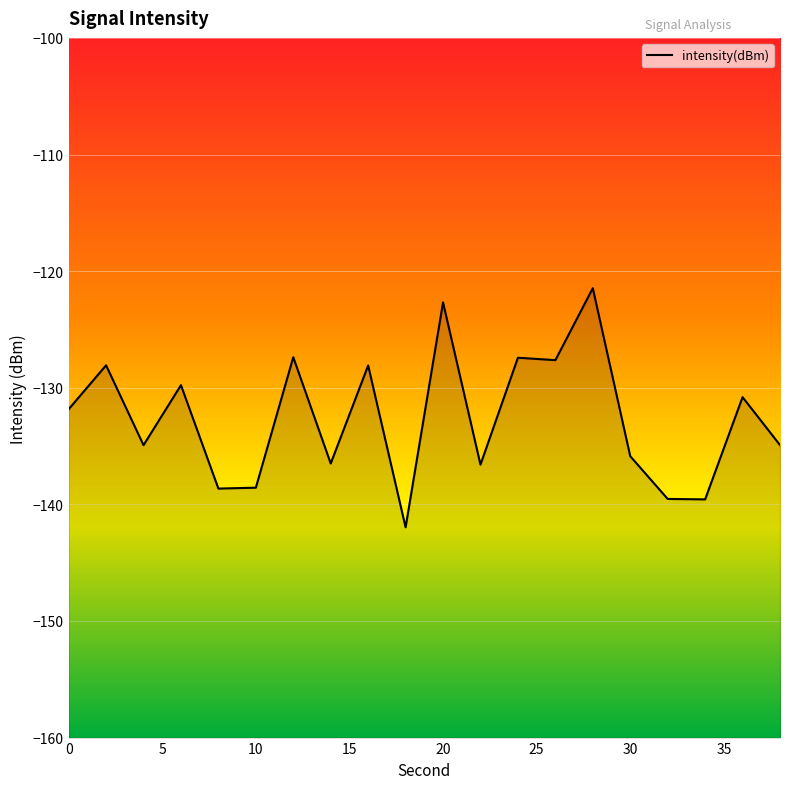

Reading left to right, extract all data points from this chart.

-131.8	-128.1	-134.9	-129.8	-138.6	-138.6	-127.4	-136.5	-128.1	-142.0	-122.7	-136.6	-127.4	-127.6	-121.5	-135.9	-139.5	-139.6	-130.8	-134.9